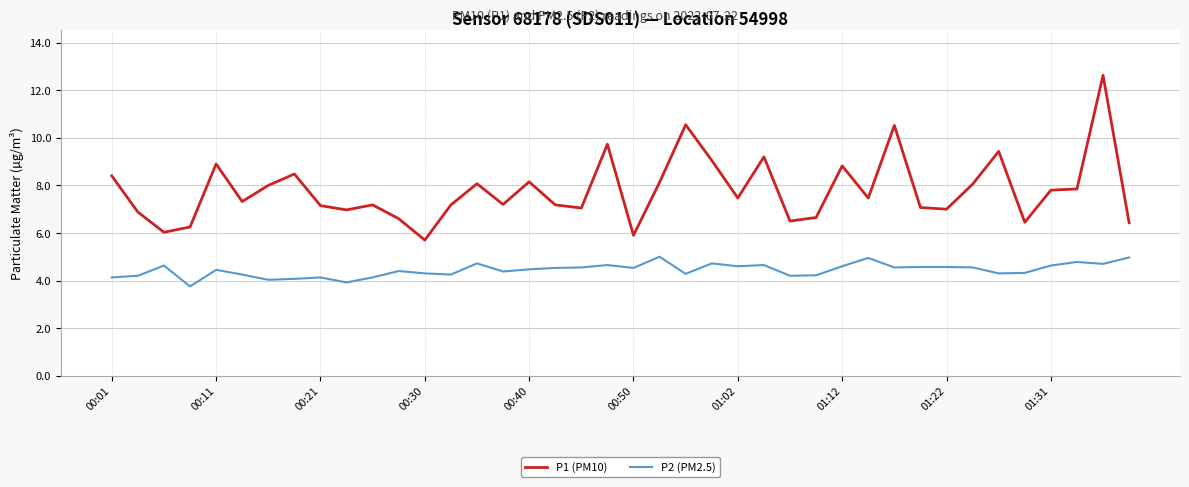

How many lines are shown in the chart?

2